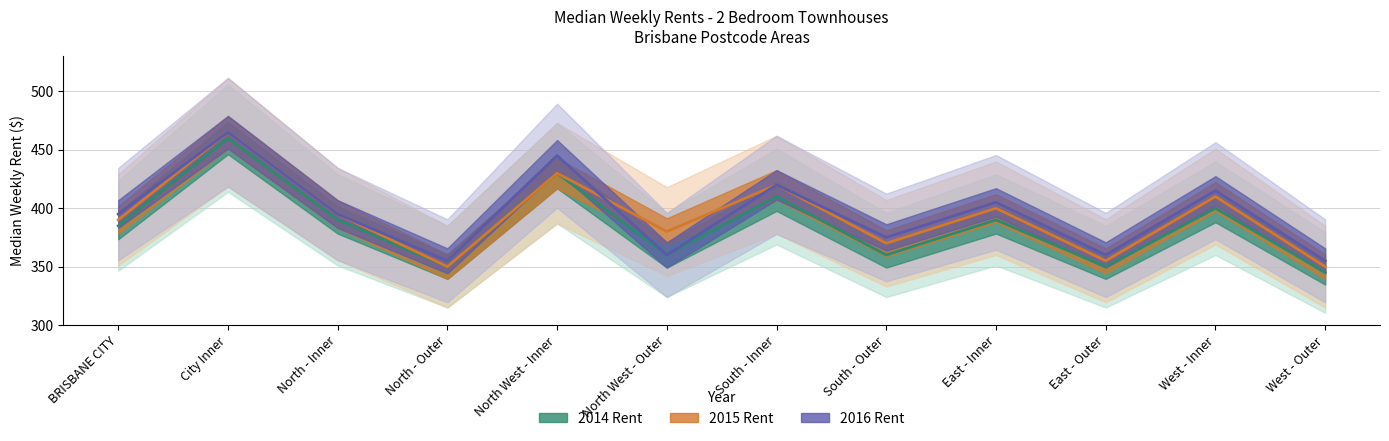

What is the value of the 2014 Rent point at the 9th from the left?

390